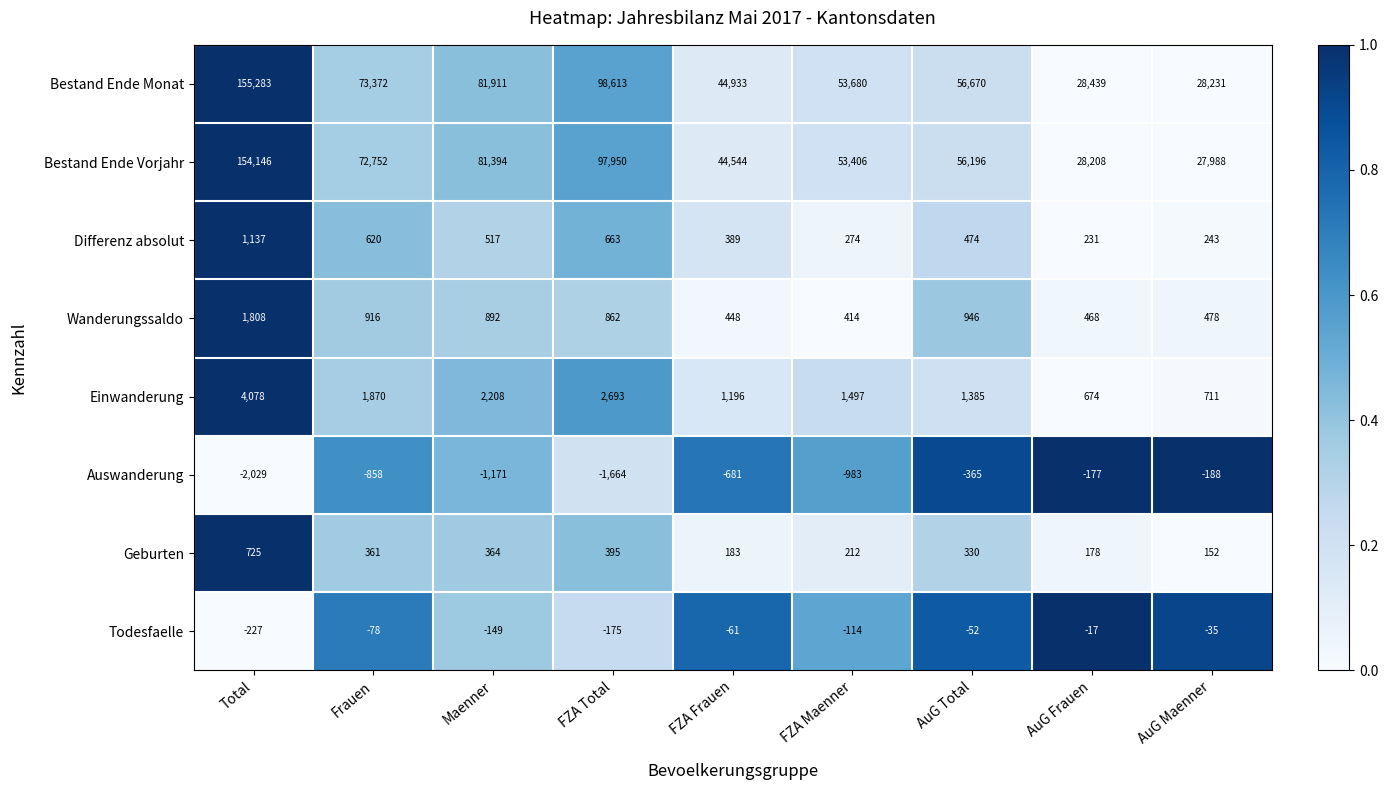

What is the spread (max minus min) of values at FZA Maenner?

54663